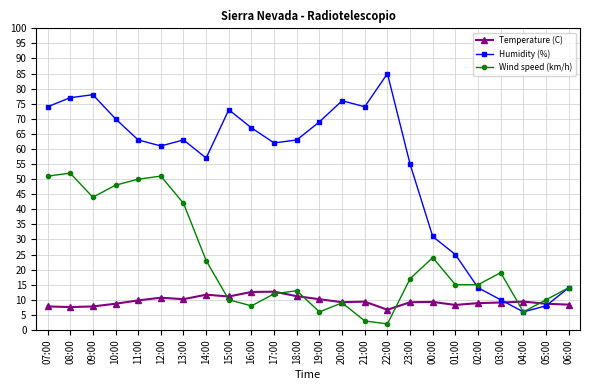

At which label is Wind speed (km/h) closest to 27?

00:00